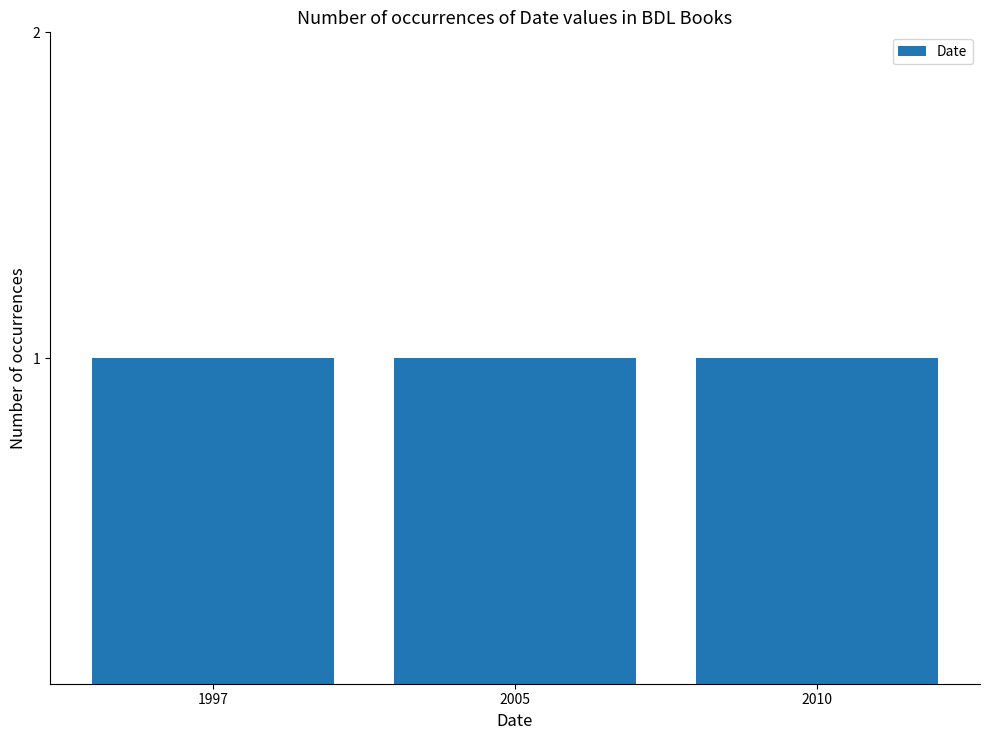

At which label does the data first exceed 2005?

2010